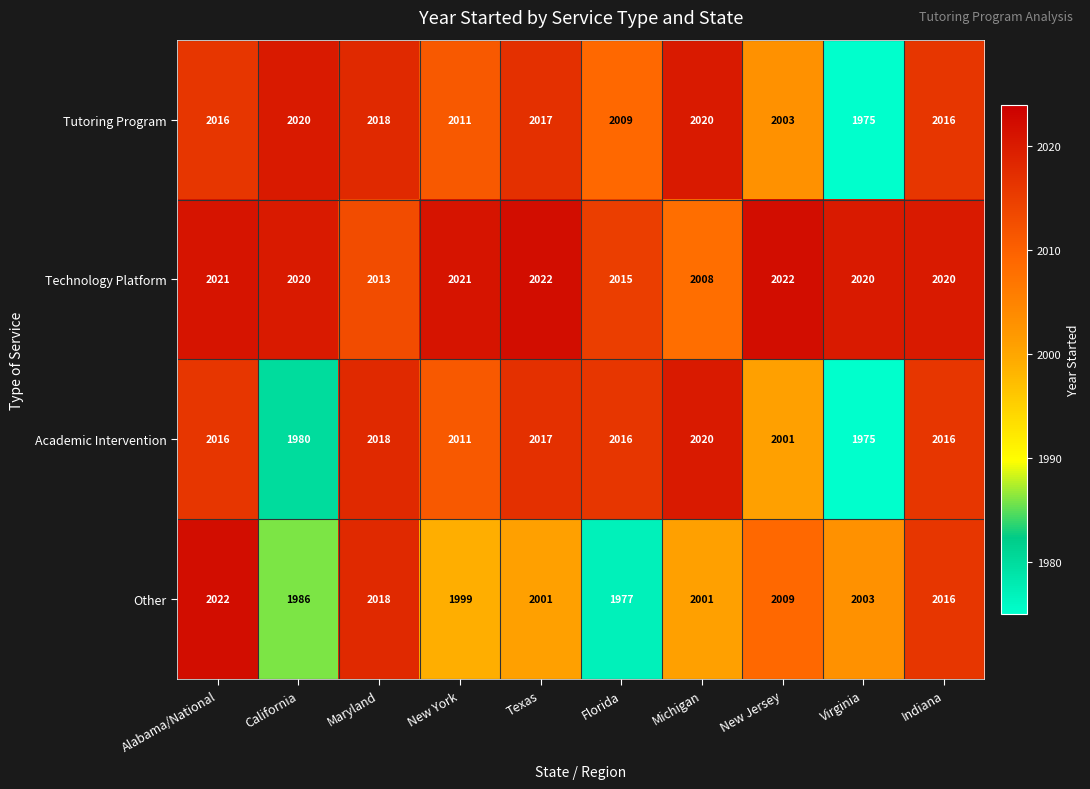

Between Maryland and New York, which series saw the biggest shift?

Other